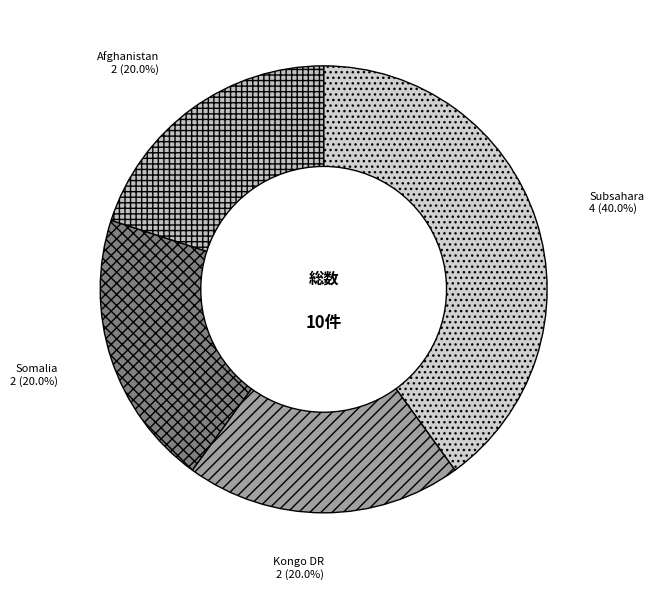

How many slices are in this pie chart?

4